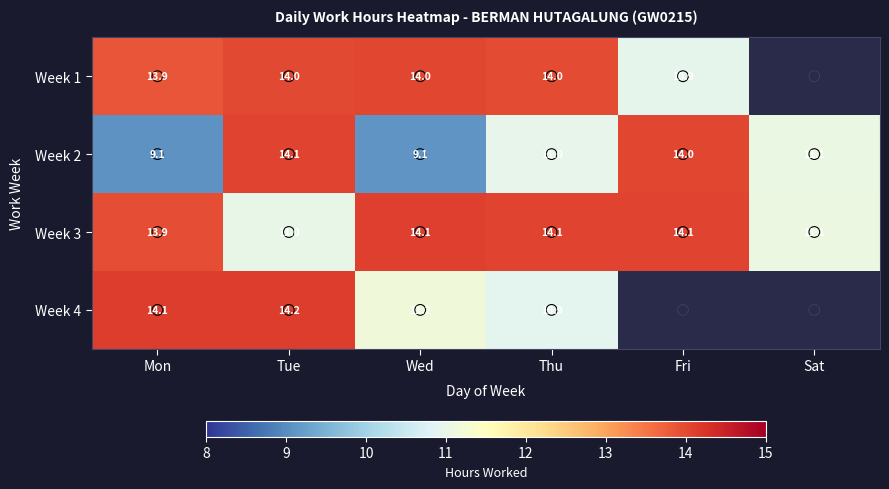

The Week 1 series shows 22.1 at Mon. True or false?

False